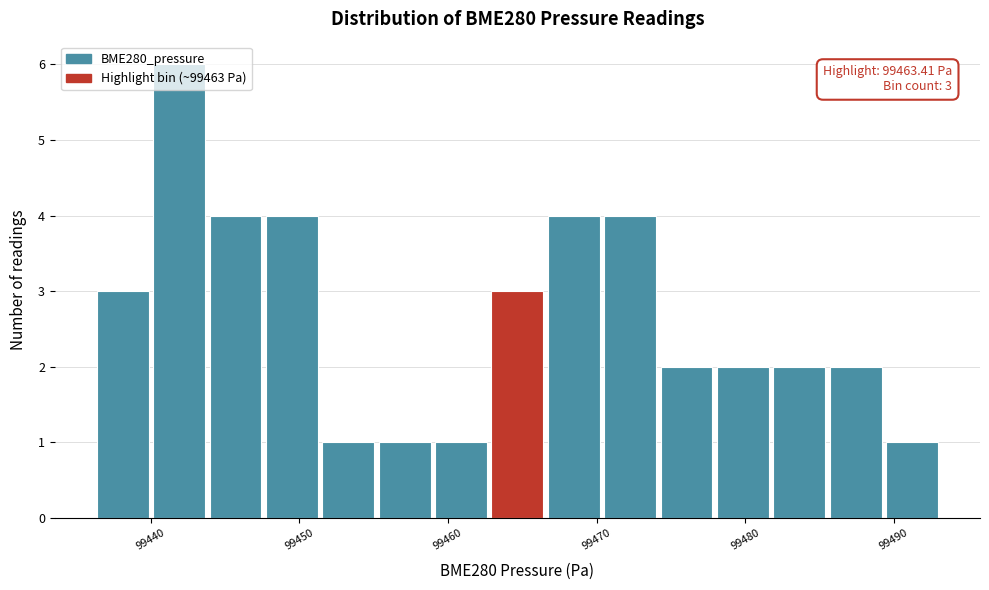

Read against the x-axis, roughly where is the centre of the tallest bar?

99442